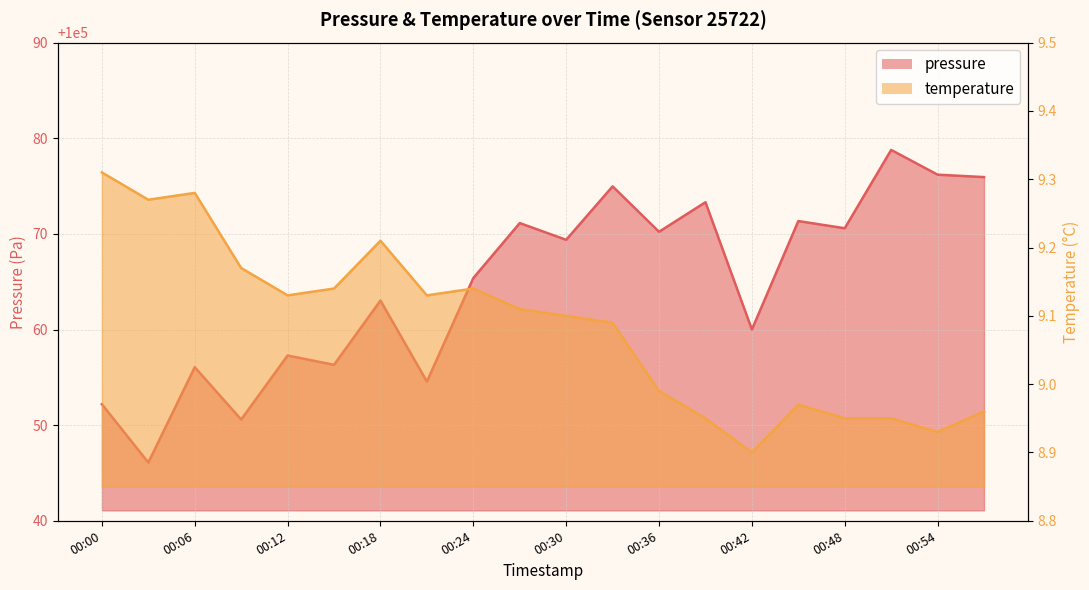

Reading left to right, extract all data points from this chart.

pressure: 00:00=100052.2	00:03=100046.1	00:06=100056.1	00:09=100050.6	00:12=100057.3	00:15=100056.3	00:18=100063.0	00:21=100054.6	00:24=100065.4	00:27=100071.1	00:30=100069.4	00:33=100075.0	00:36=100070.2	00:39=100073.3	00:42=100060.0	00:45=100071.3	00:48=100070.6	00:51=100078.8	00:54=100076.2	00:57=100075.9
temperature: 00:00=9.3	00:03=9.3	00:06=9.3	00:09=9.2	00:12=9.1	00:15=9.1	00:18=9.2	00:21=9.1	00:24=9.1	00:27=9.1	00:30=9.1	00:33=9.1	00:36=9.0	00:39=8.9	00:42=8.9	00:45=9.0	00:48=8.9	00:51=8.9	00:54=8.9	00:57=9.0